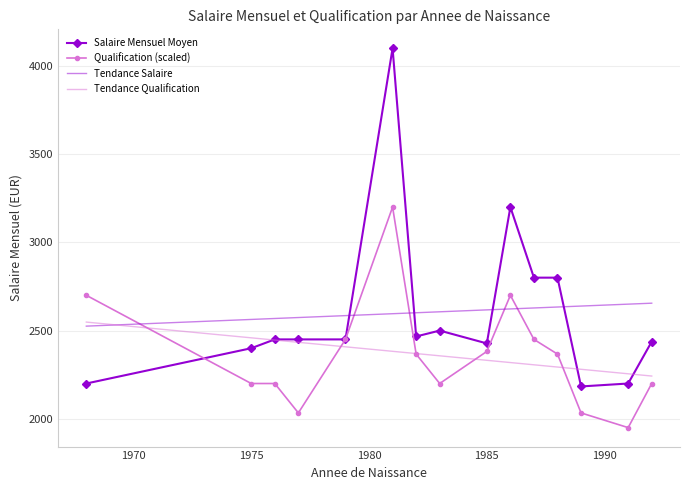

Rank the series by their maximum value, from highest to lowest.

Salaire Mensuel Moyen, Qualification (scaled), Tendance Salaire, Tendance Qualification